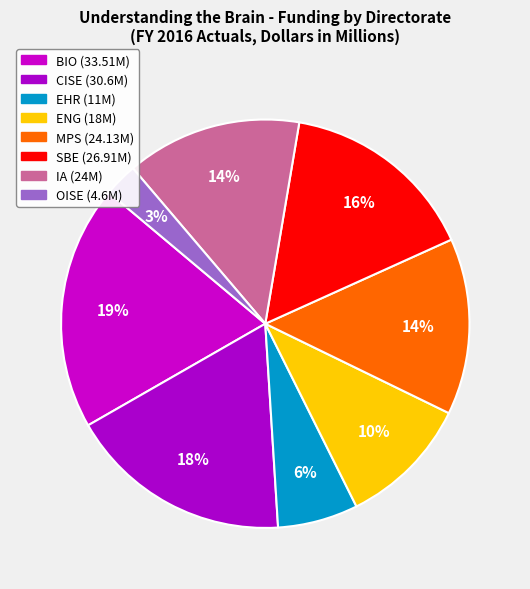

How many slices are in this pie chart?

8